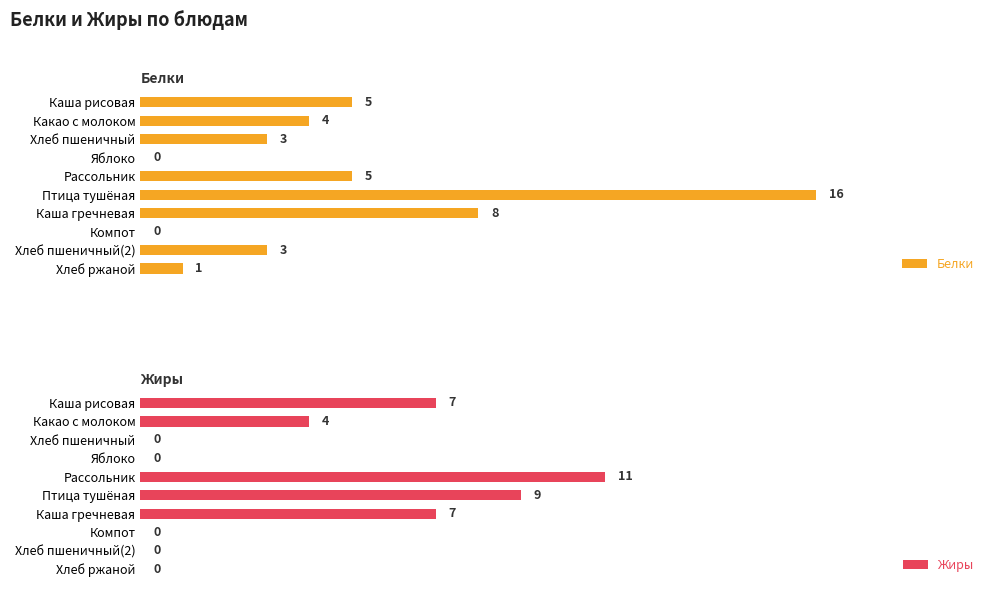

At which label is Жиры closest to 5?

Какао с молоком